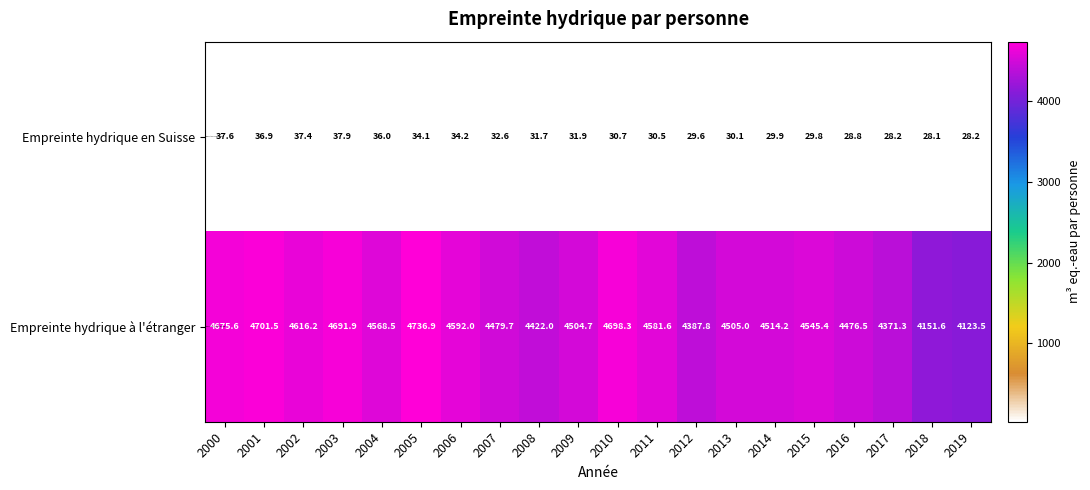

At how many categories does at least one series exceed 338?

20